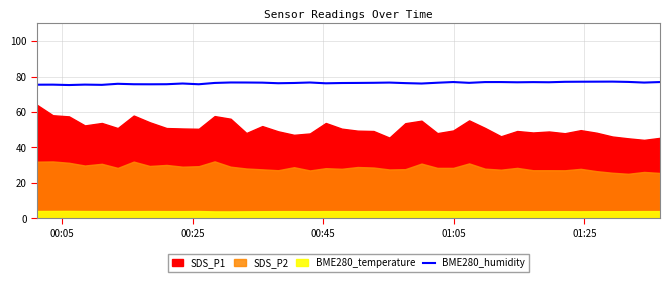

What is the greatest value displayed?

77.2